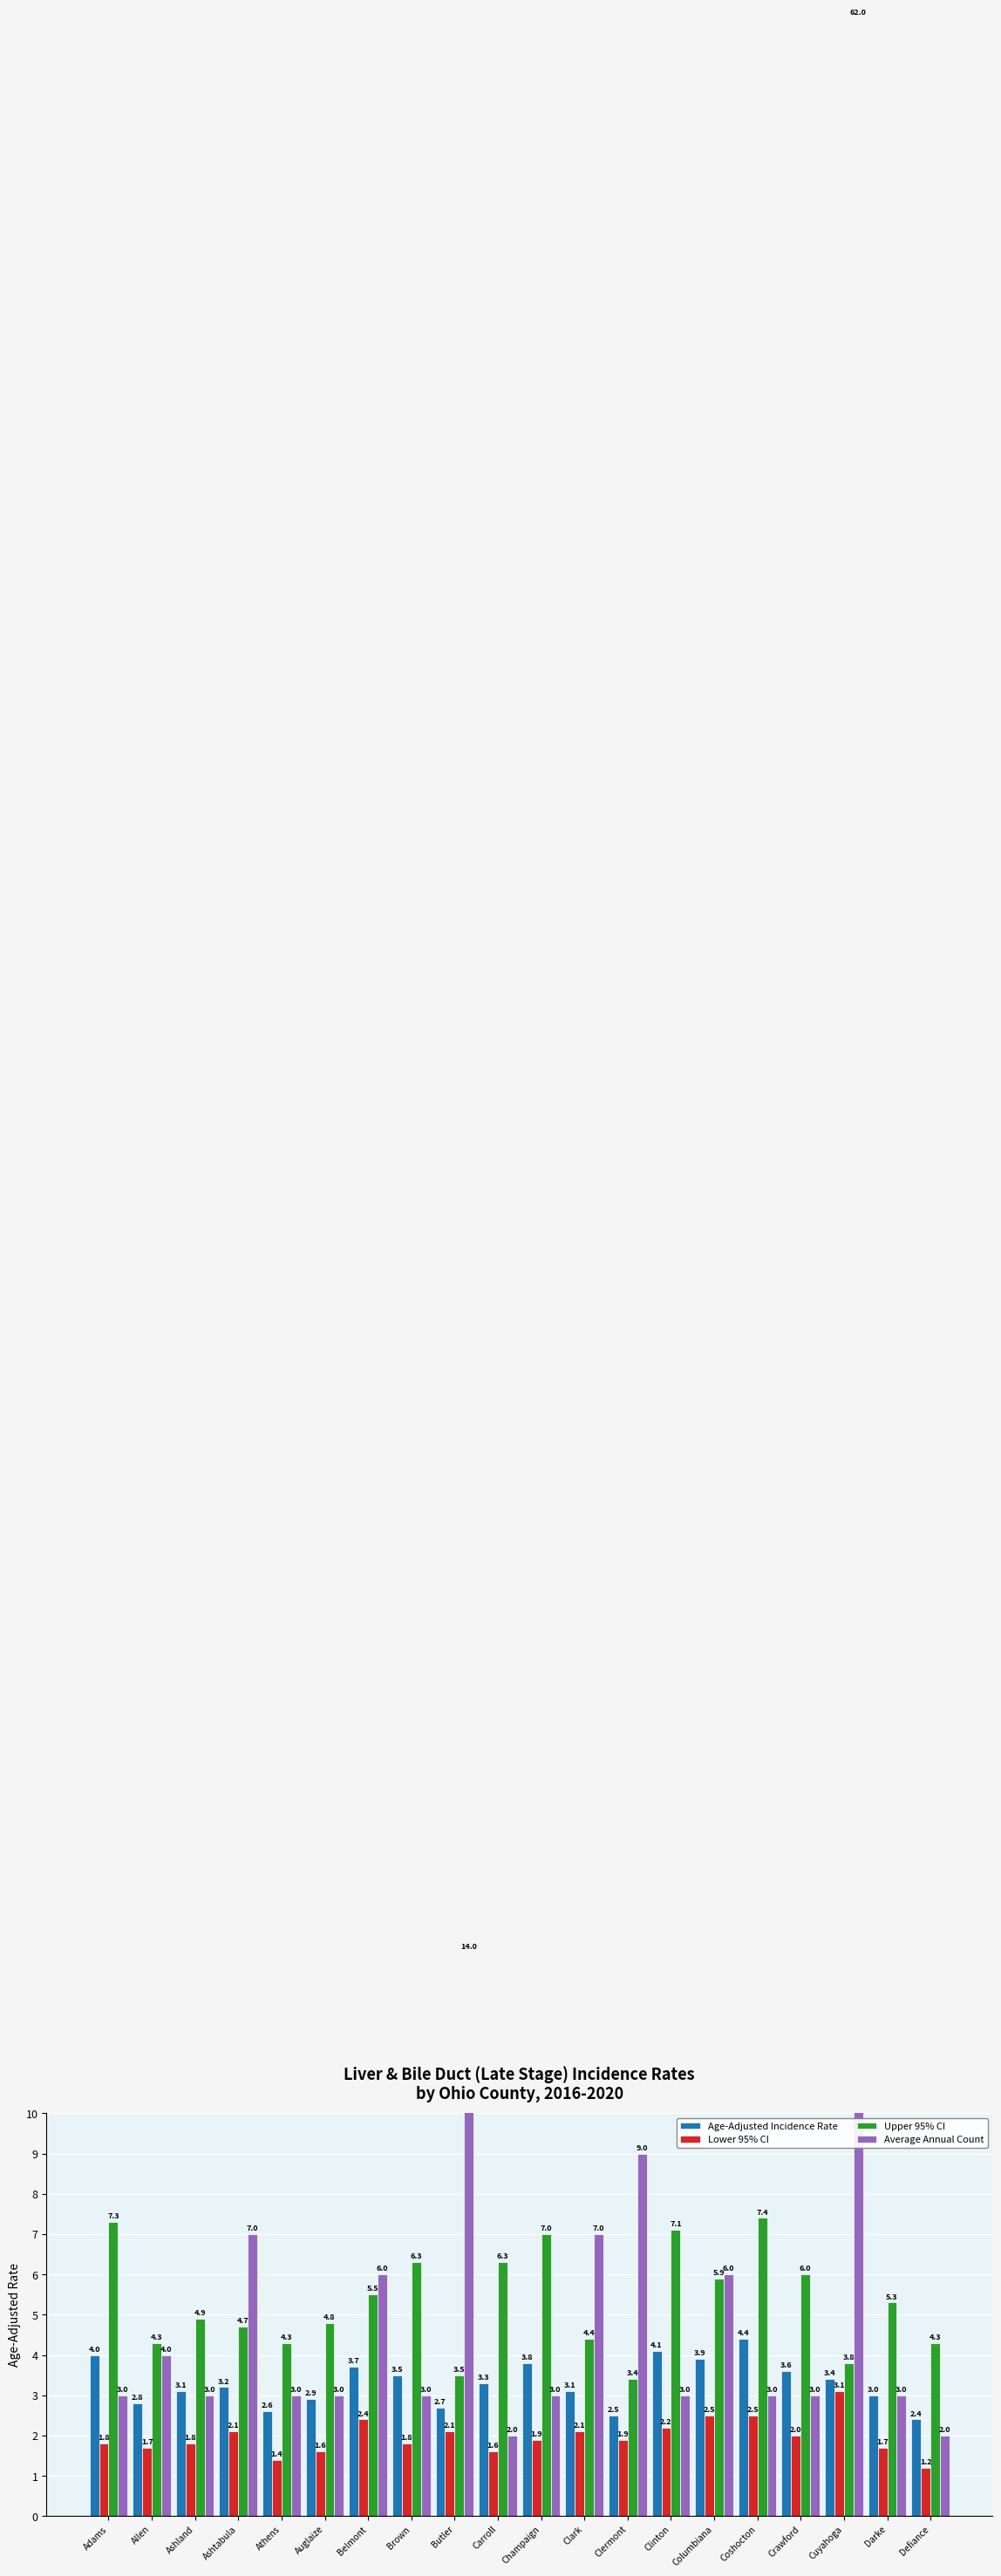

True or false: Average Annual Count has a value of 90.6 at Cuyahoga.

False